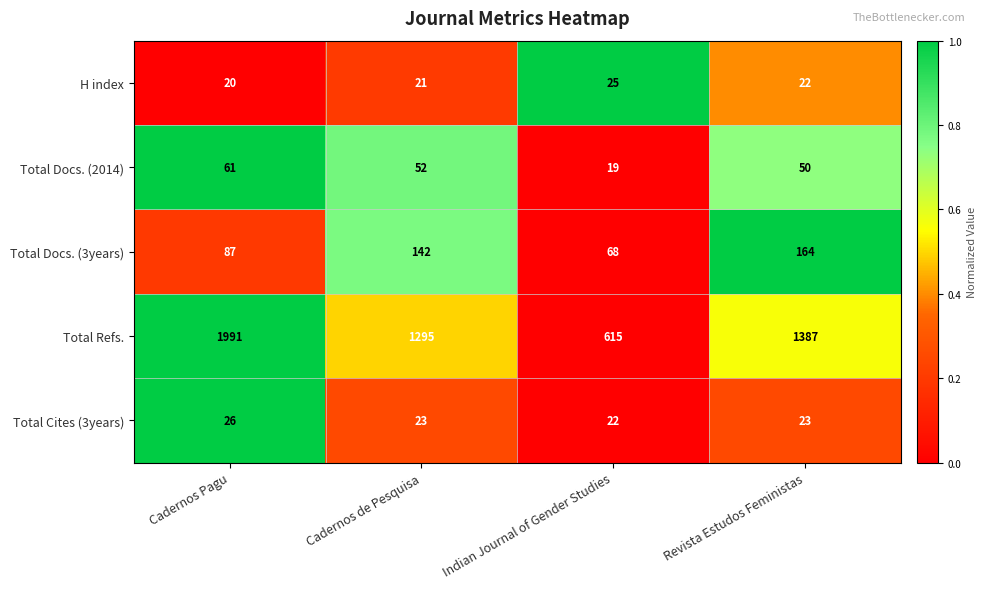

How many Total Cites (3years) values are between 23 and 26?

3